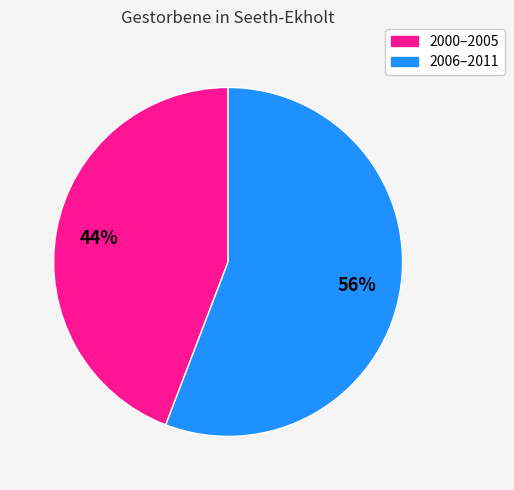

To the nearest percent, what is the difference between the largest and smallest slice percentages?

12%